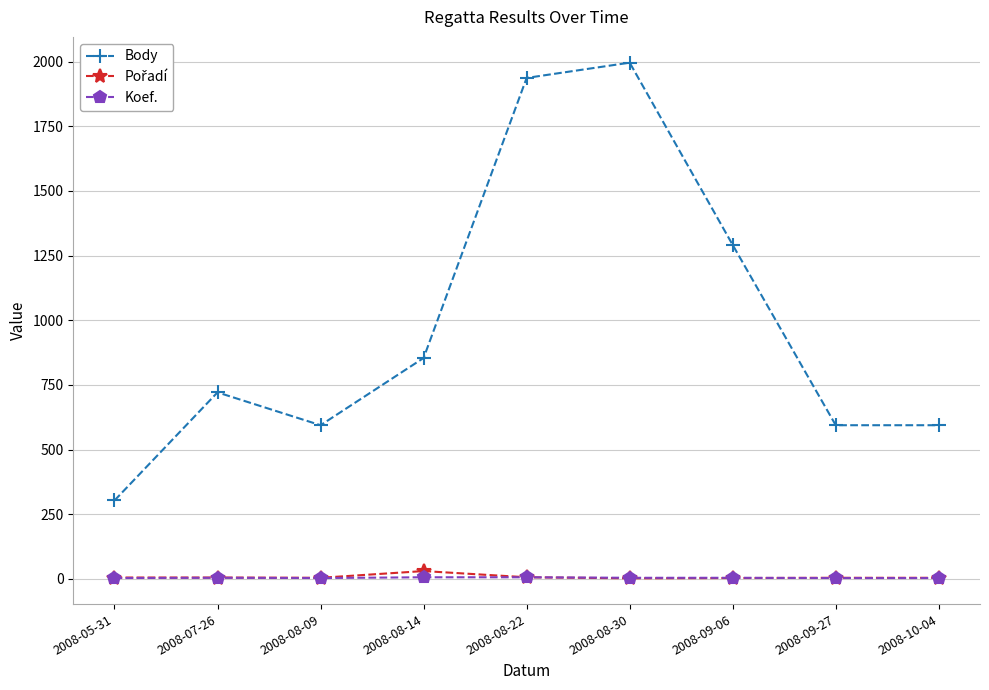

At which label is Body closest to 1149?

2008-09-06